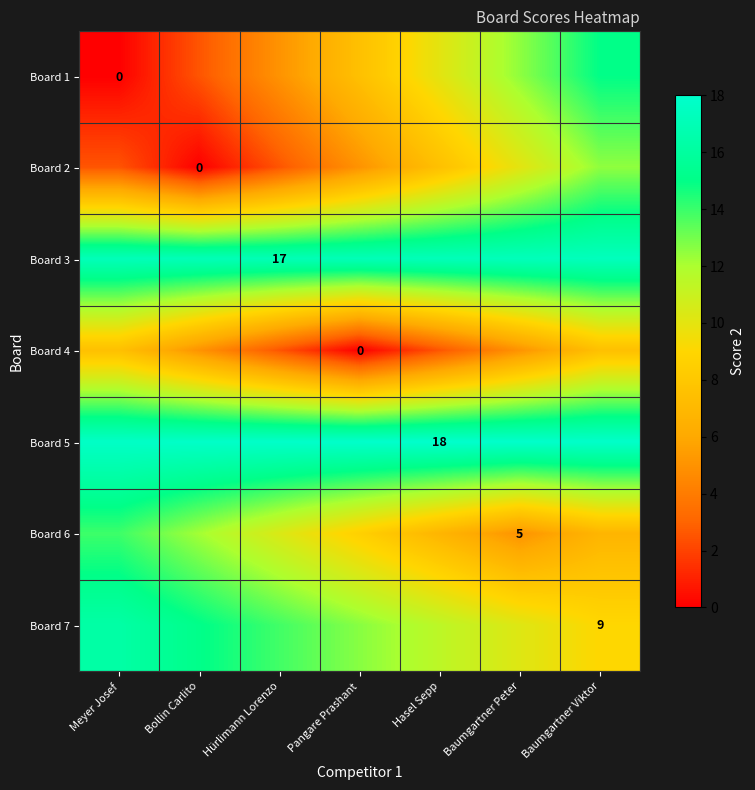

What is the average value of the Board 6 series?

9.1